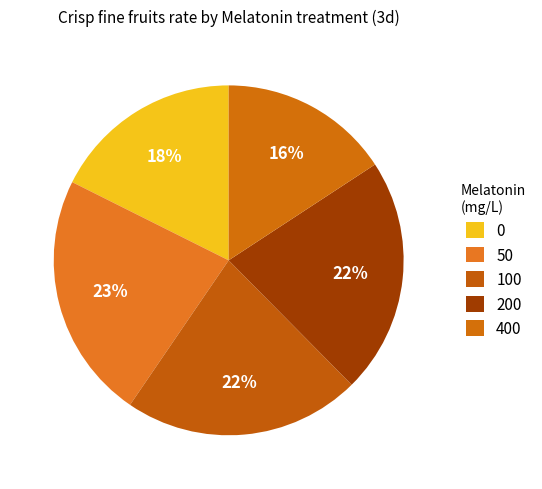

Is there any slice that represents more than half of the pie?

No